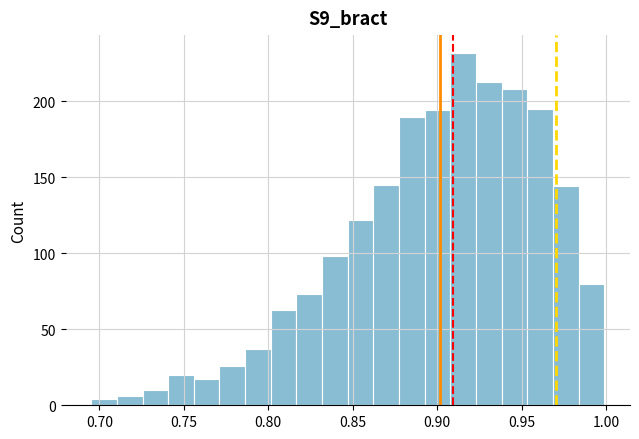

Read against the x-axis, roughly where is the centre of the tallest bar?

0.915